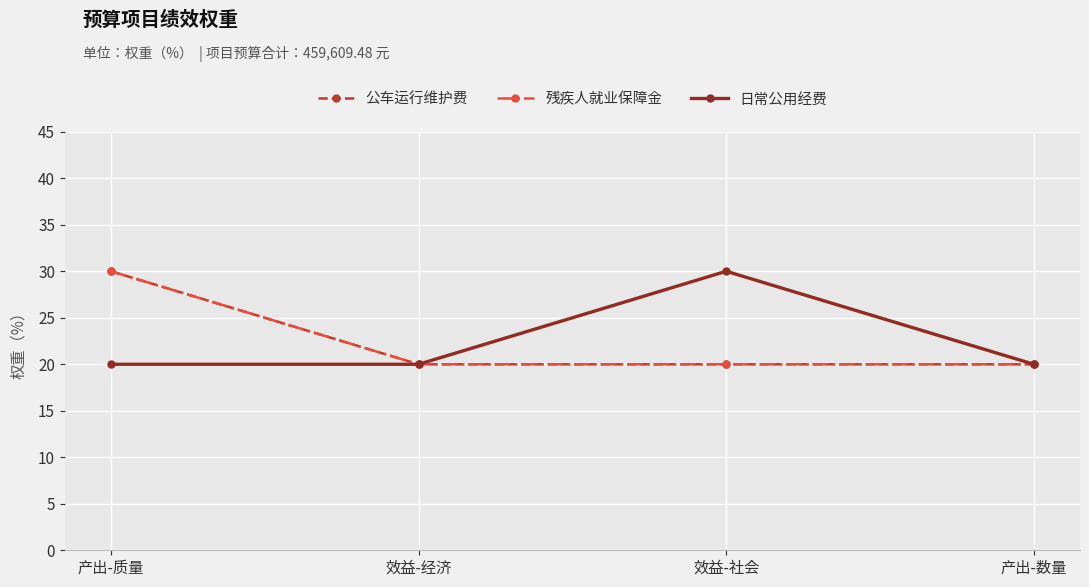

At how many categories does at least one series exceed 26?

2